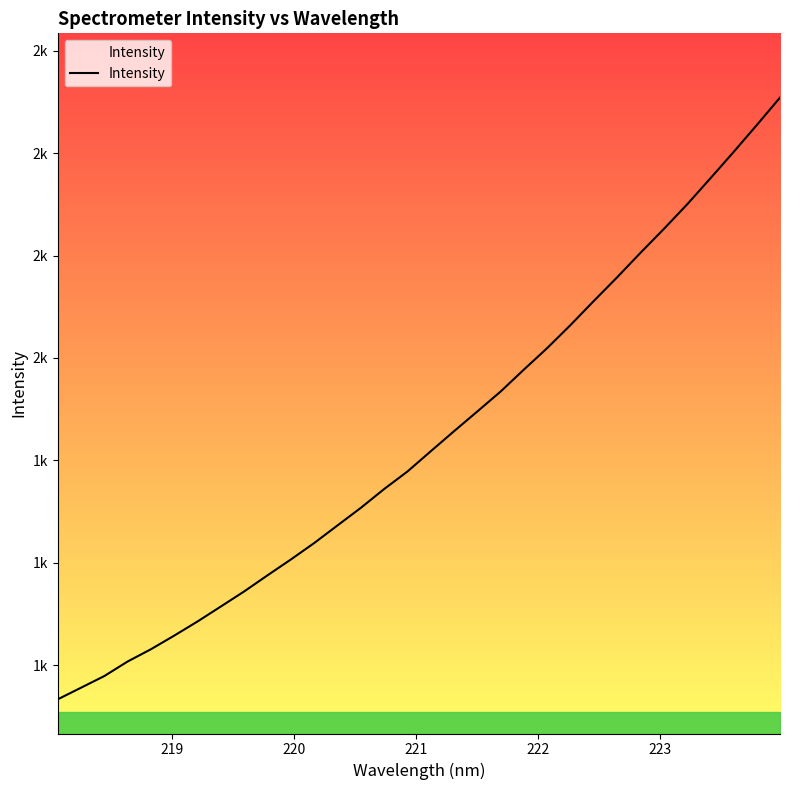

True or false: there are more than 0 points higher than both neighbors.

False